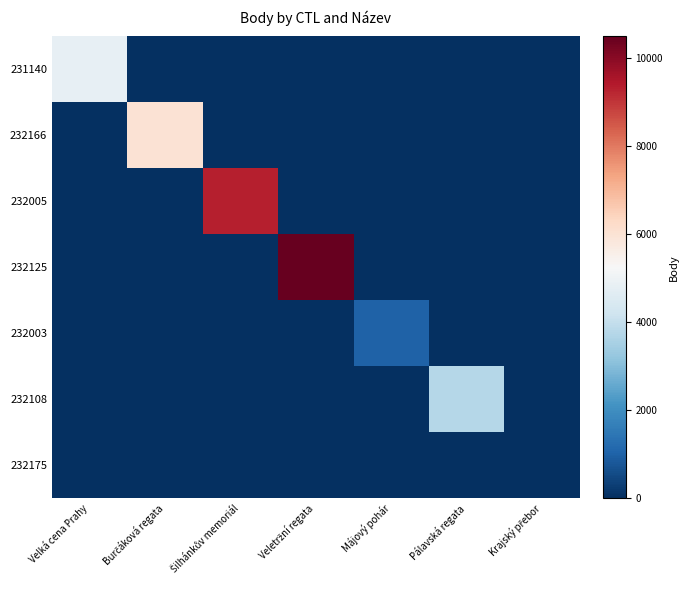

Which series changed the most between Velká cena Prahy and Krajský přebor?

231140